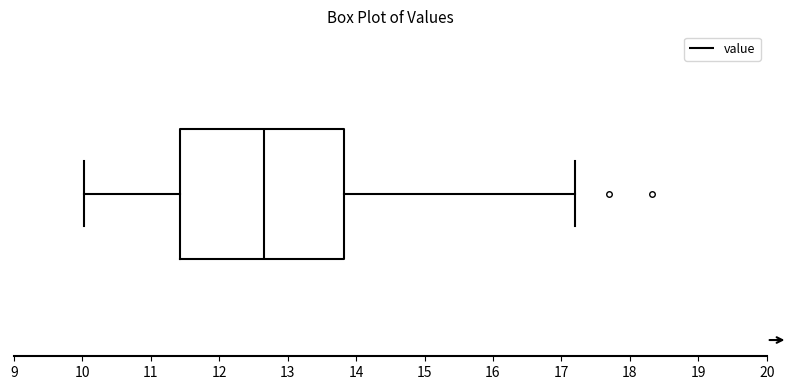

Where is the right edge of the box on the x-axis? The values are not printed on the chart, so give them approximately, as read against the axis.

13.8